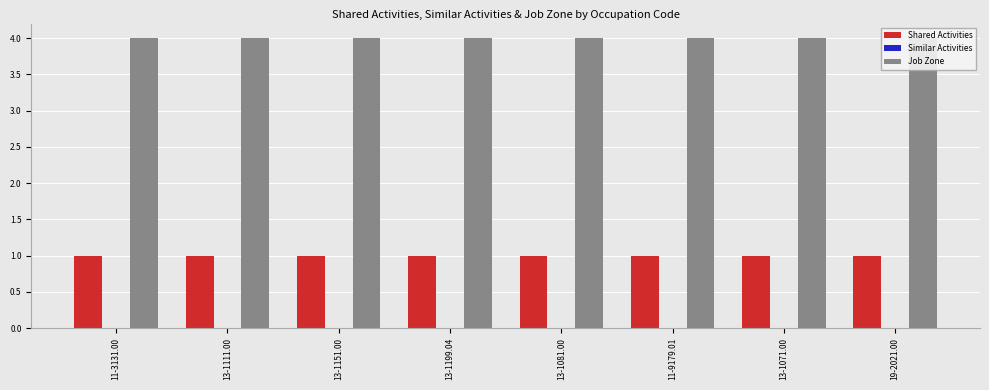

What are all the series names shown in the legend?

Shared Activities, Similar Activities, Job Zone